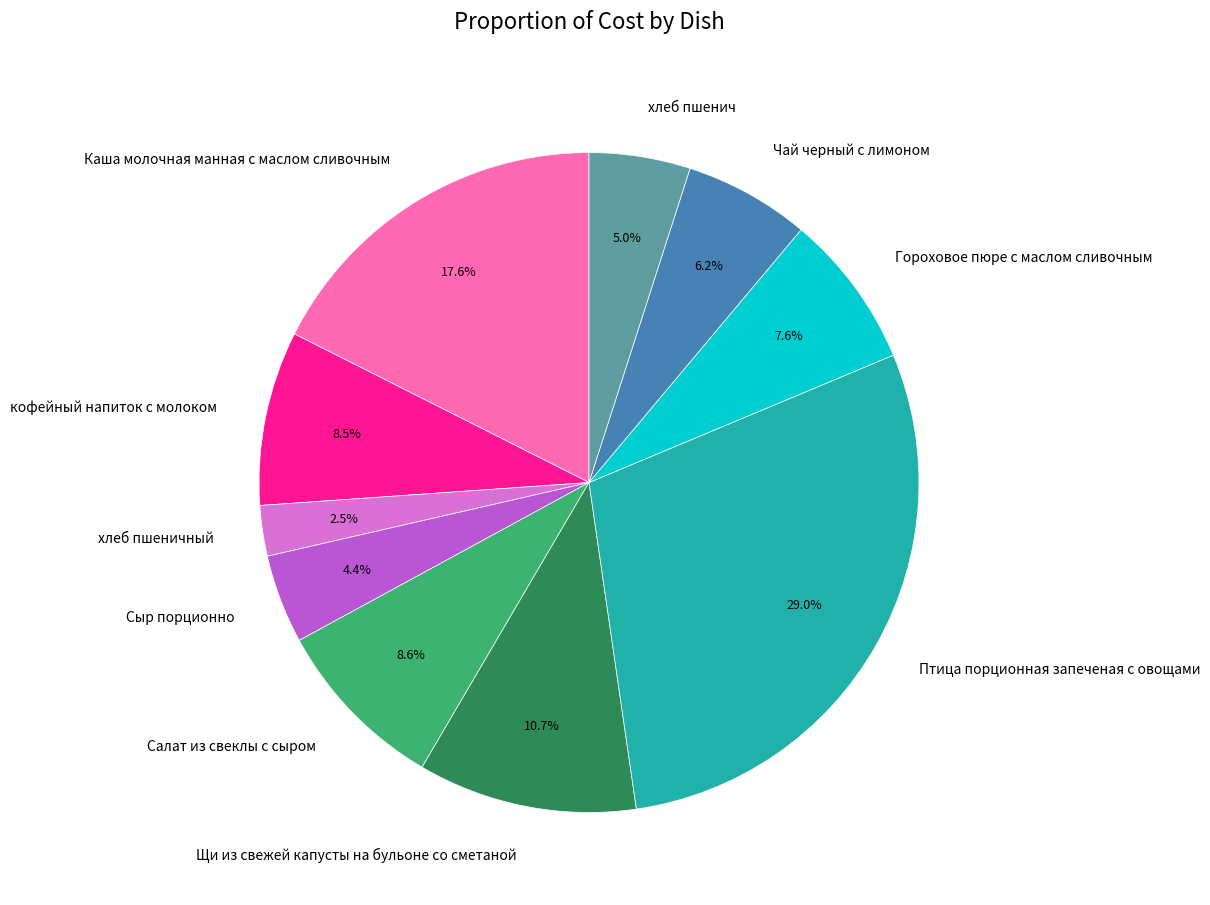

Does any single category account for the majority?

No